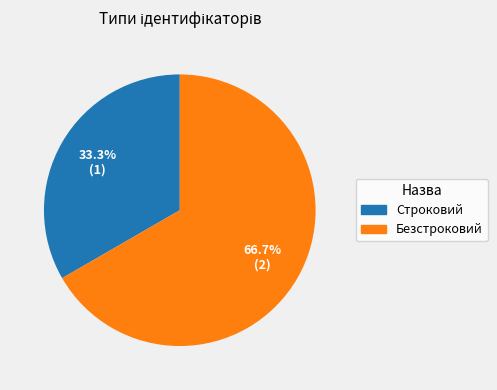

Is it true that Строковий is 33% of the pie?

True